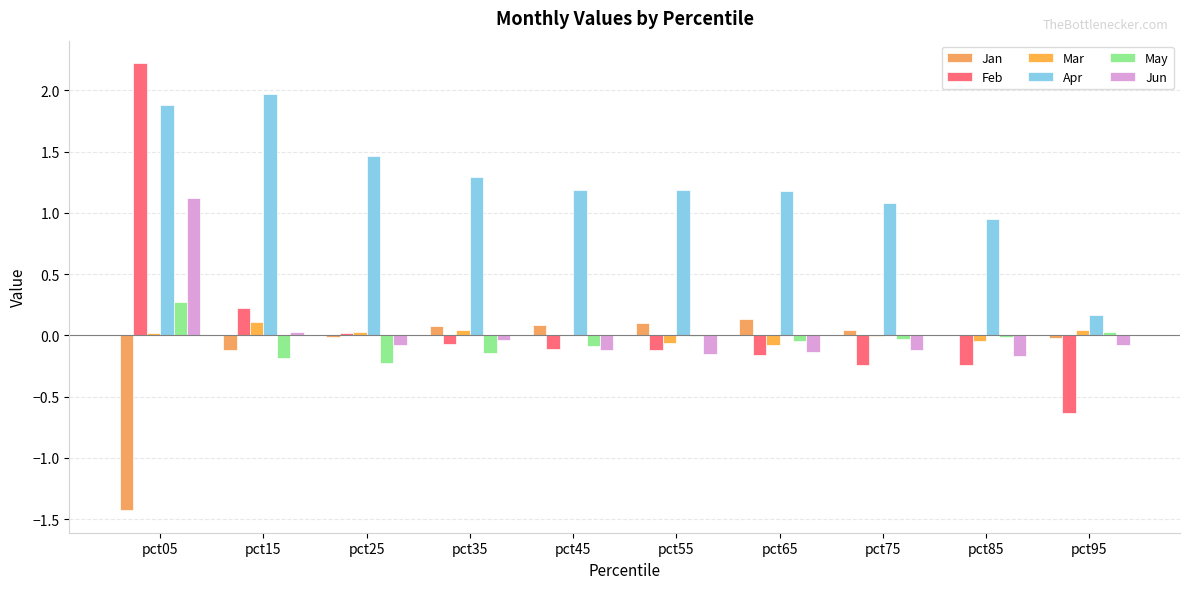

At which category is the sum across all series the highest?

pct05